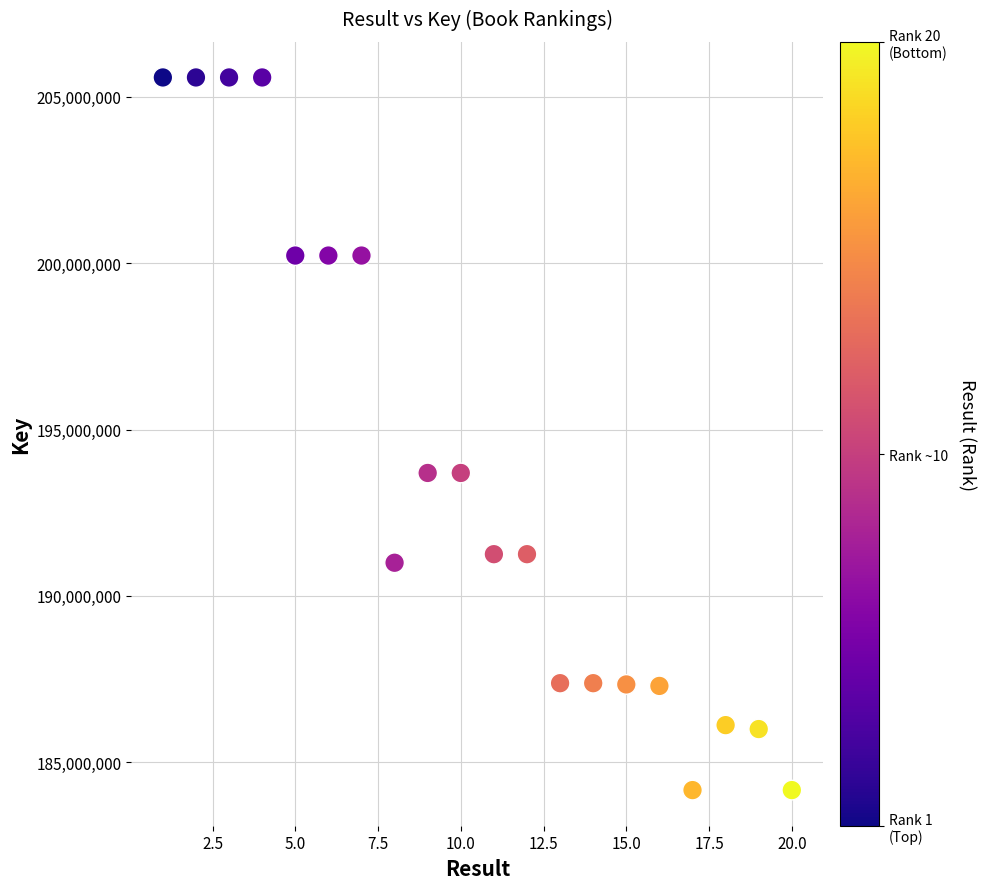

What is the range of Y values (max minus min)?

21421395